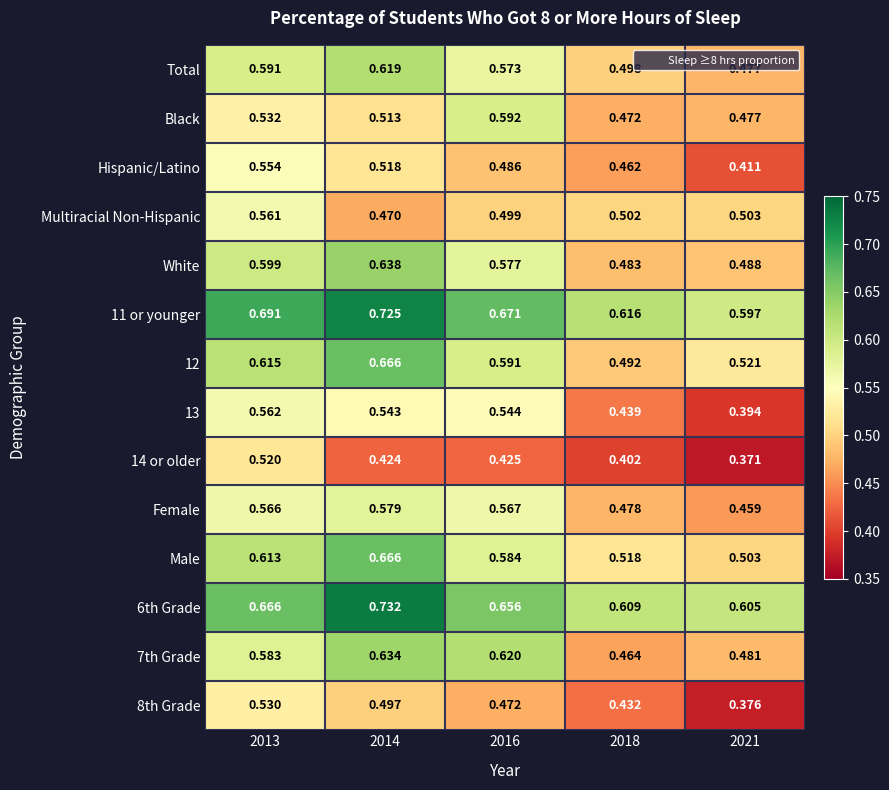

What is the difference between the highest and lowest values at 2018?

0.2